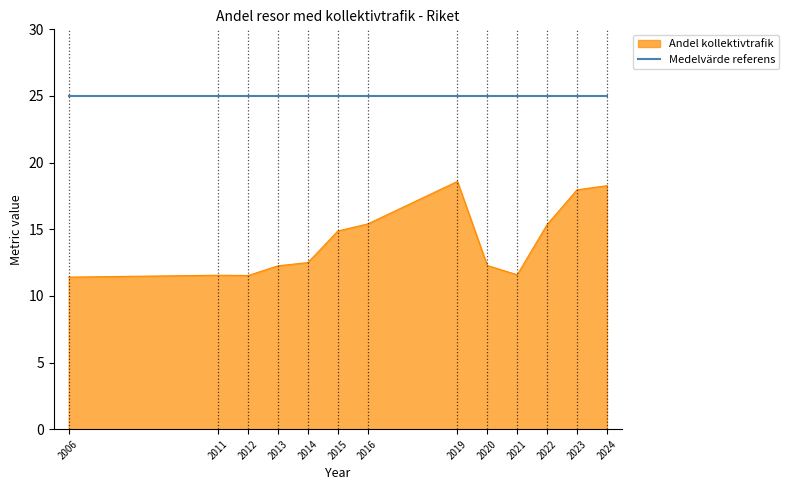

List the series in order of their overall mean, highest first.

Medelvärde referens, Andel kollektivtrafik